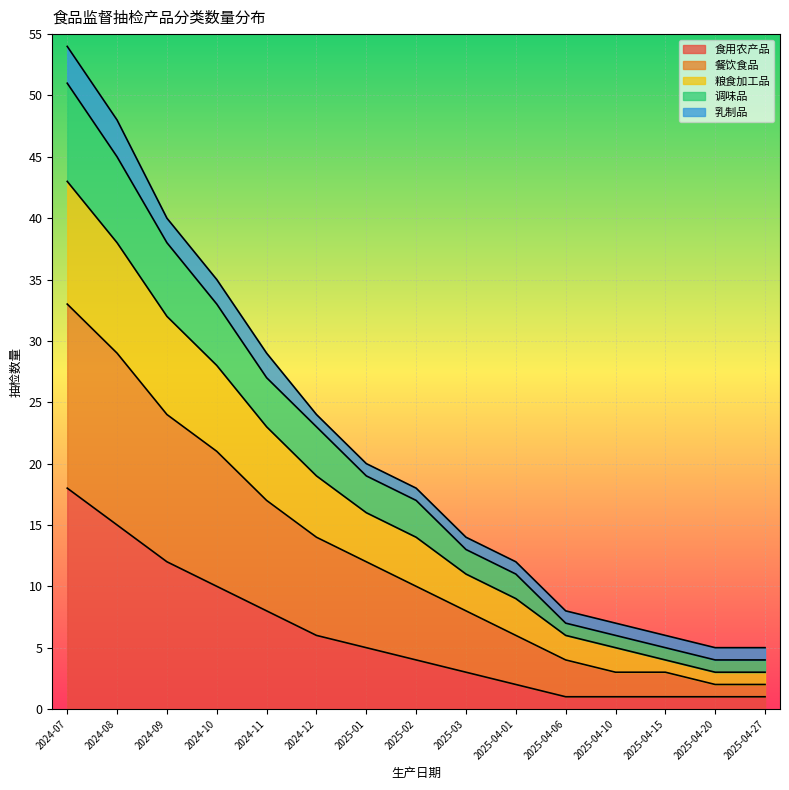

True or false: 餐饮食品 has a value of 22 at 2025-02.

False